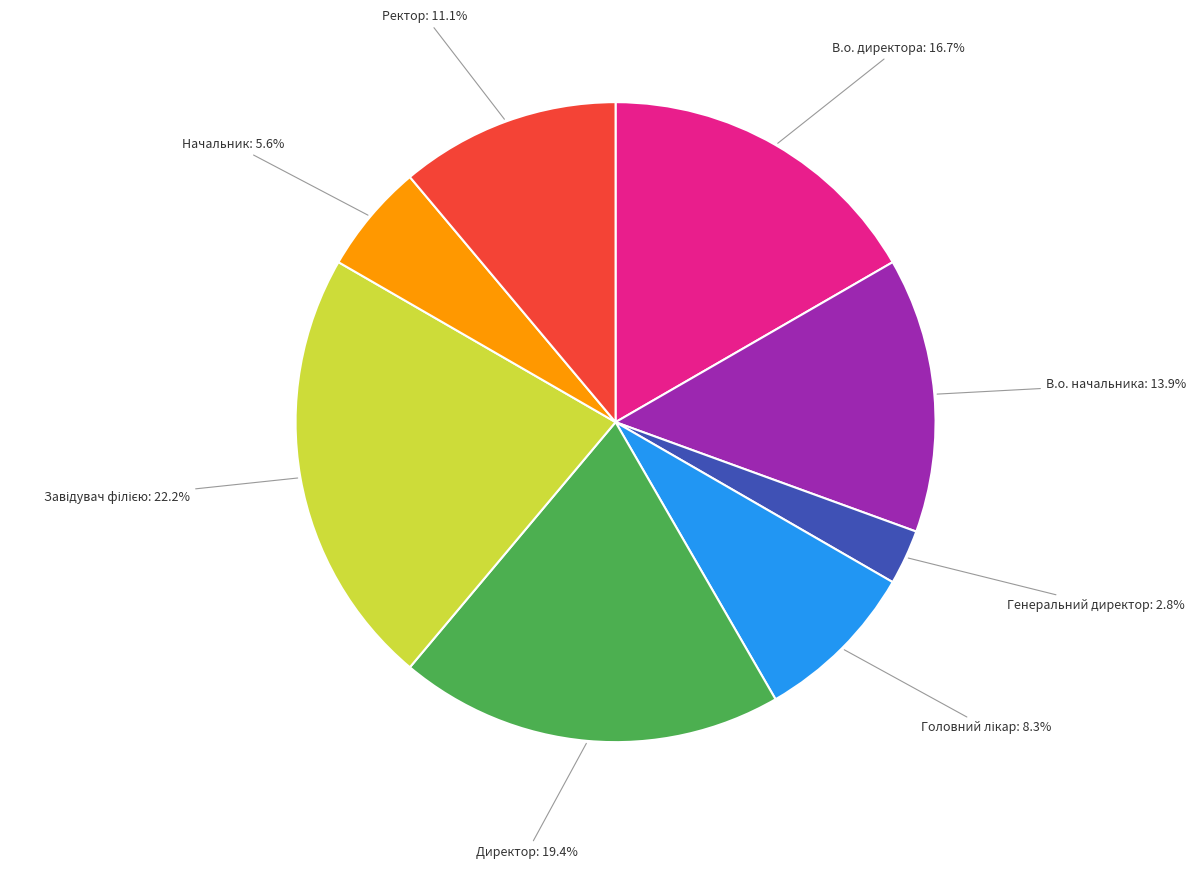

Do Генеральний директор and Начальник together represent more than half of the pie?

No